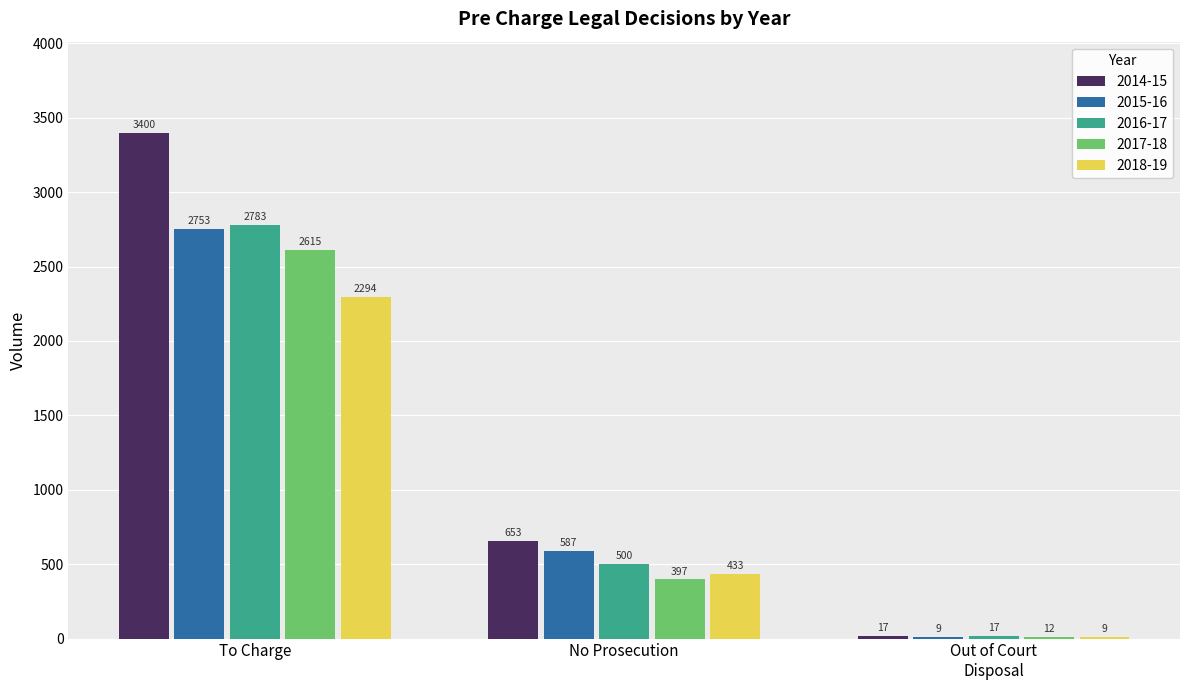

How many 2015-16 values are between 9 and 2753?

3